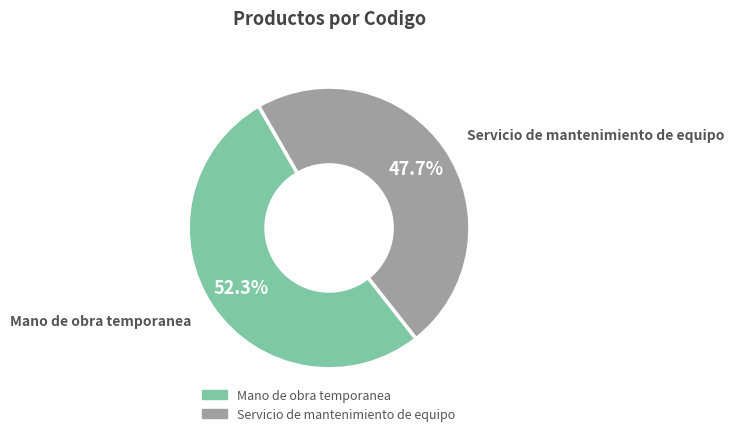

What percentage do Servicio de mantenimiento de equipo and Mano de obra temporanea together represent?

100.0%